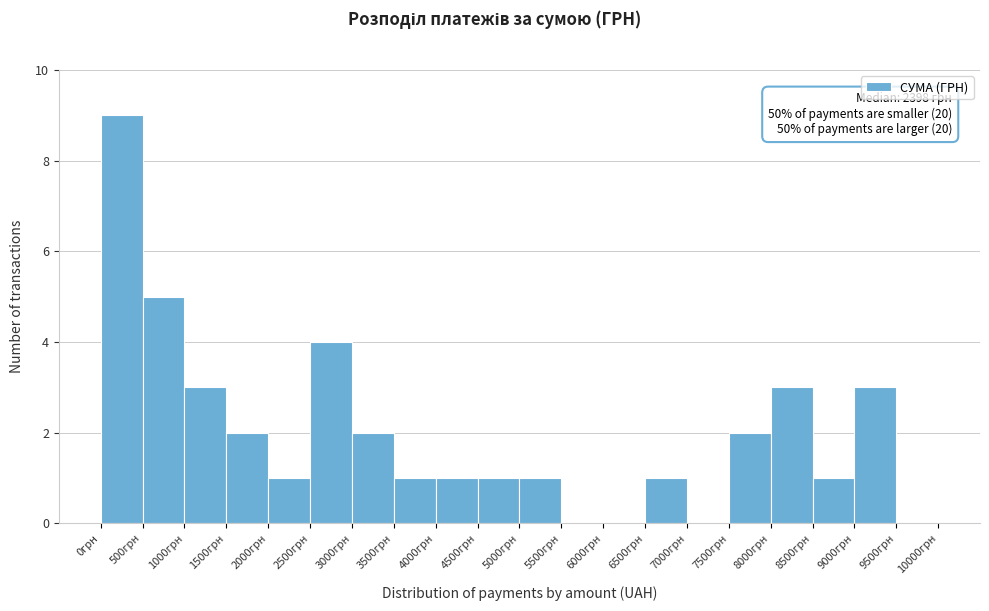

Over which range of the x-axis is the bar tallest?

0 to 500